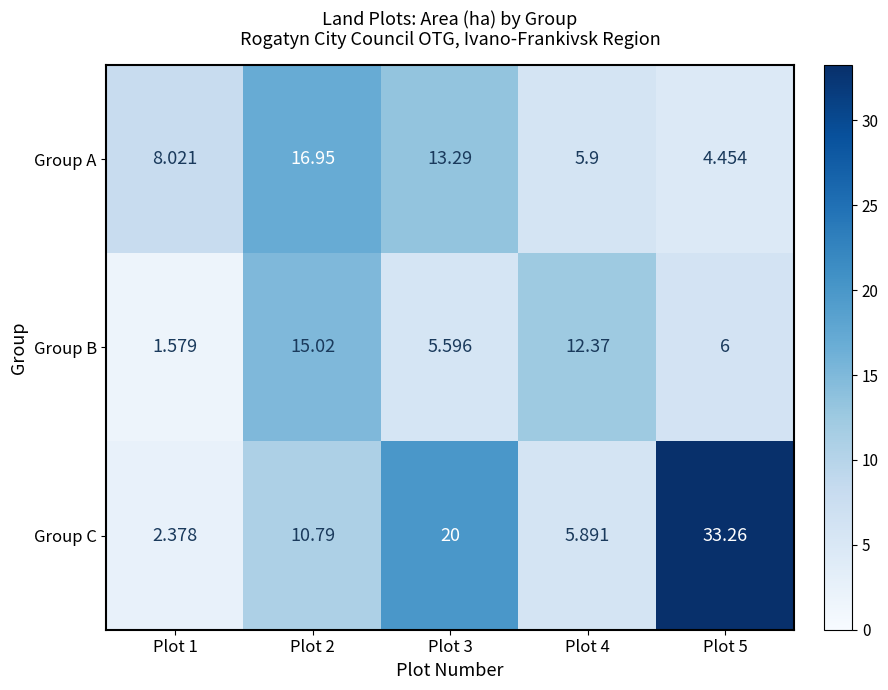

Rank the series by their maximum value, from highest to lowest.

Group C, Group A, Group B